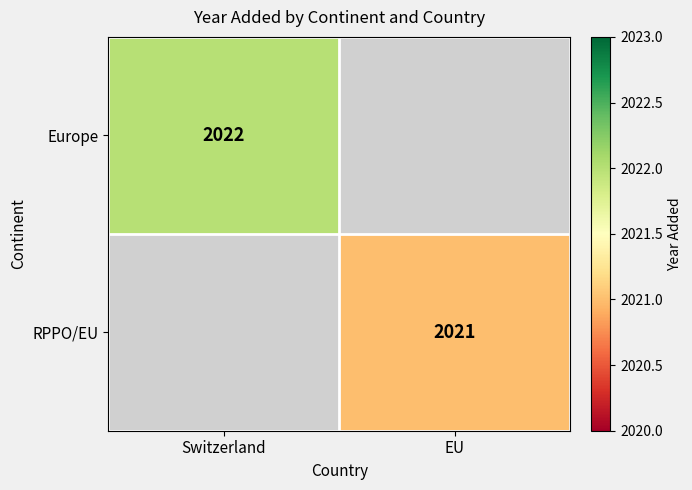

The value of RPPO/EU at EU is 2021. True or false?

True